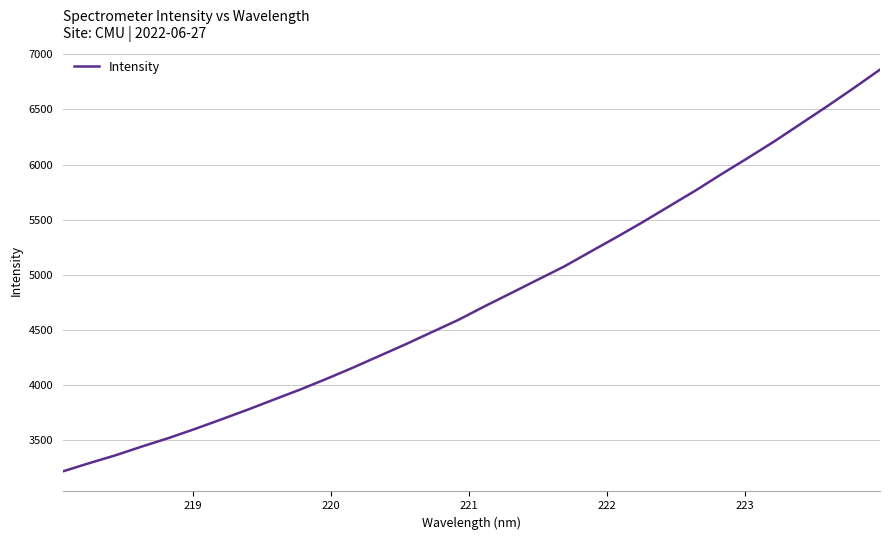

What is the smallest value displayed?

3216.7